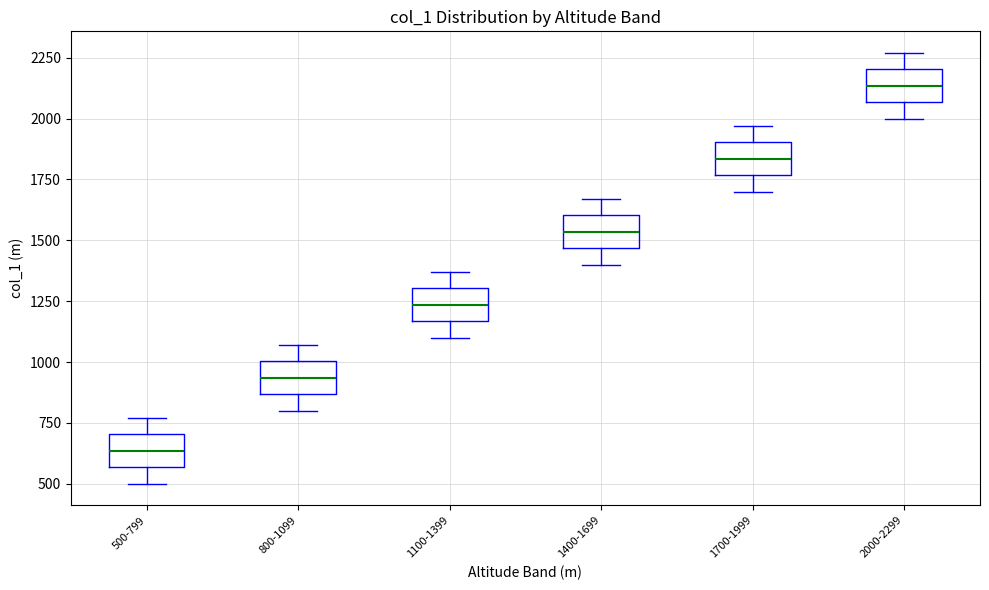

Where does the median line of the box for 2000-2299 sit on the y-axis? The values are not printed on the chart, so give them approximately, as read against the axis.

2150